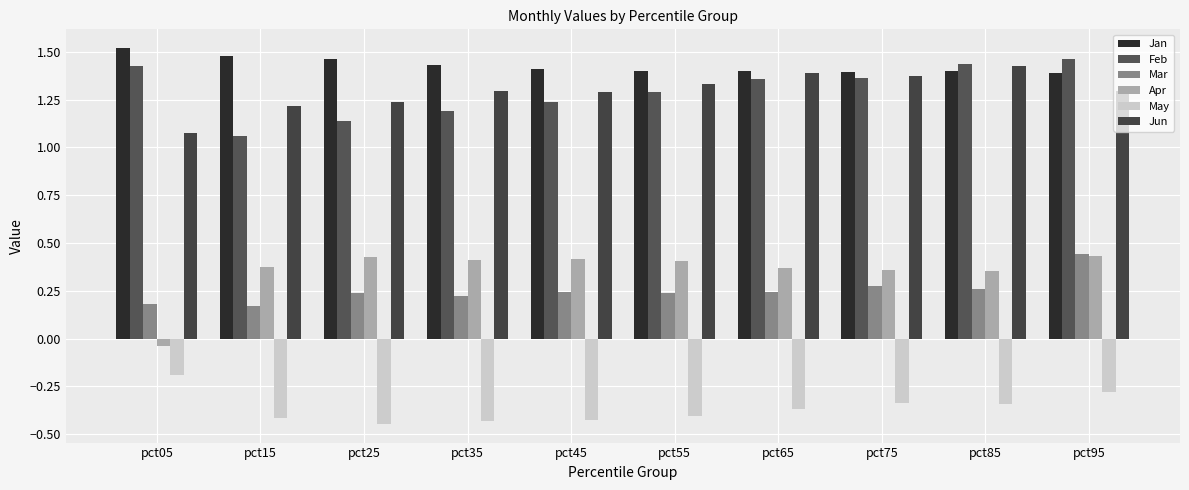

Reading left to right, list all the values displayed in this chart.

Jan: 1.5	1.5	1.5	1.4	1.4	1.4	1.4	1.4	1.4	1.4
Feb: 1.4	1.1	1.1	1.2	1.2	1.3	1.4	1.4	1.4	1.5
Mar: 0.2	0.2	0.2	0.2	0.2	0.2	0.2	0.3	0.3	0.4
Apr: -0.0	0.4	0.4	0.4	0.4	0.4	0.4	0.4	0.4	0.4
May: -0.2	-0.4	-0.4	-0.4	-0.4	-0.4	-0.4	-0.3	-0.3	-0.3
Jun: 1.1	1.2	1.2	1.3	1.3	1.3	1.4	1.4	1.4	1.3